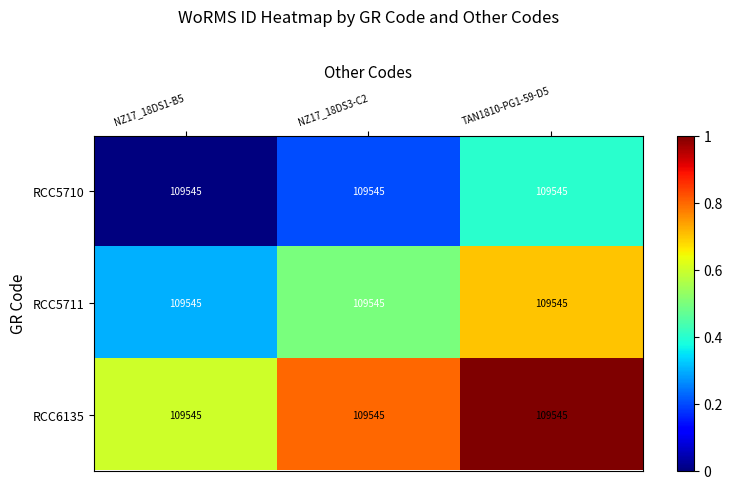

What is the difference between the second highest and minimum values in the RCC5710 series?

0.2